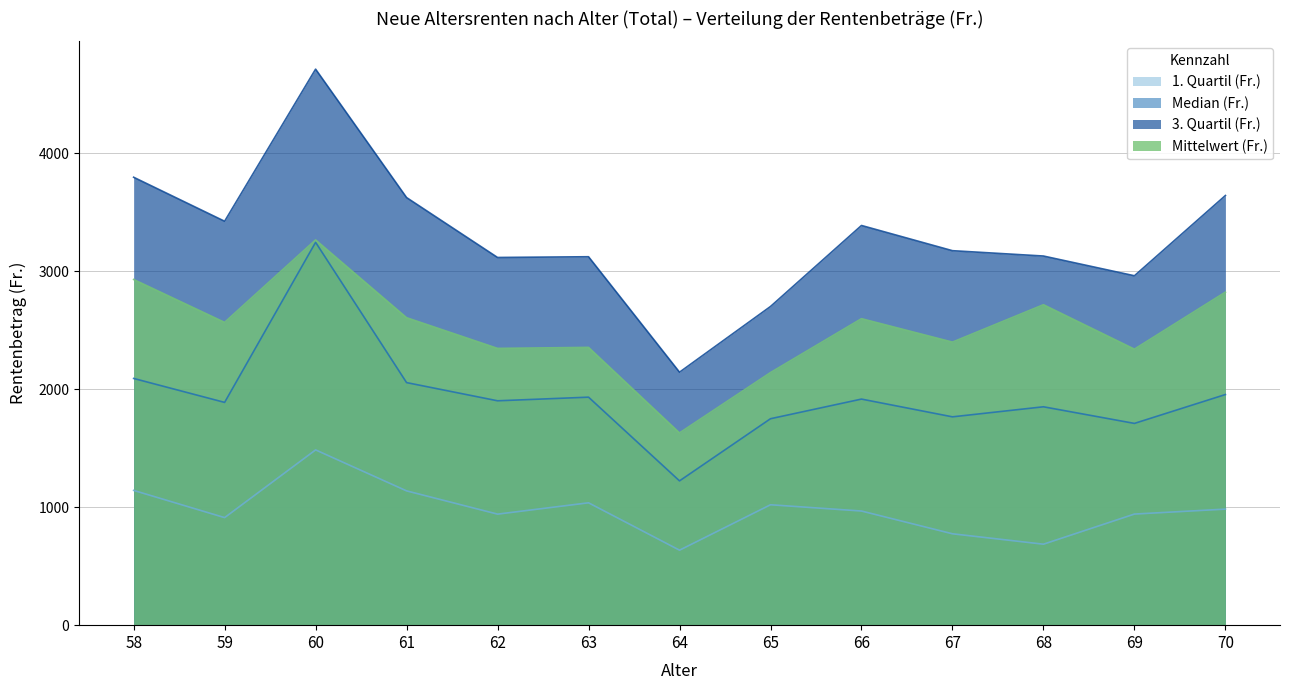

How many distinct data groups are displayed?

4